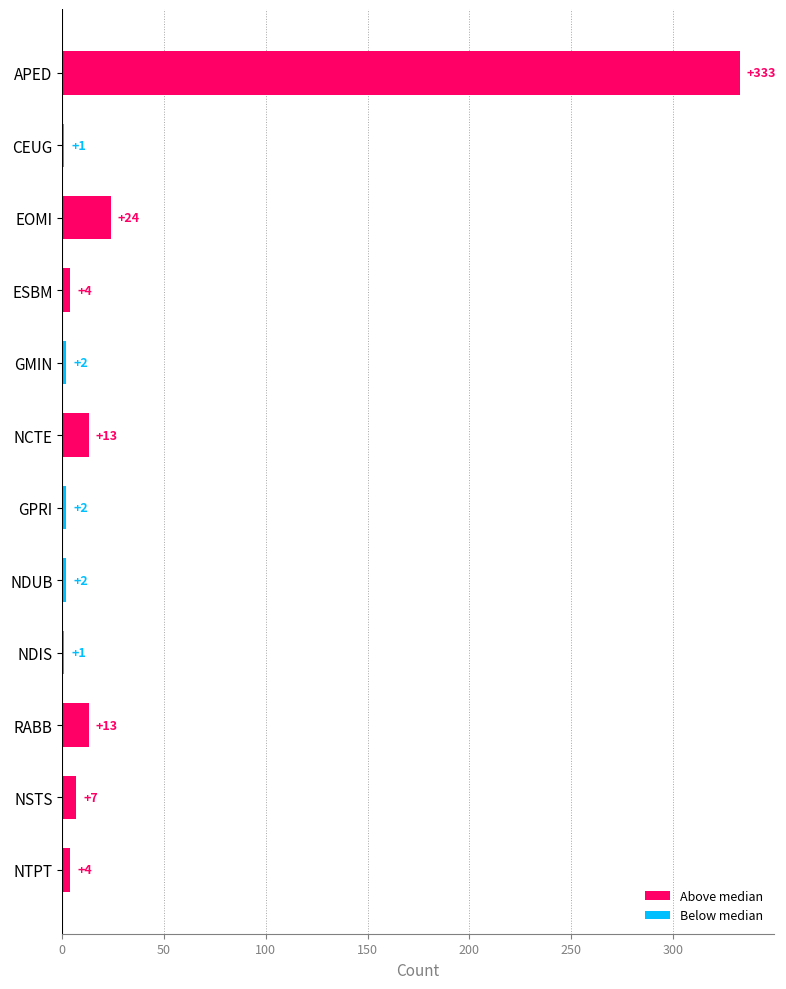

What is the ratio of the value at RABB to the value at CEUG?

13.0